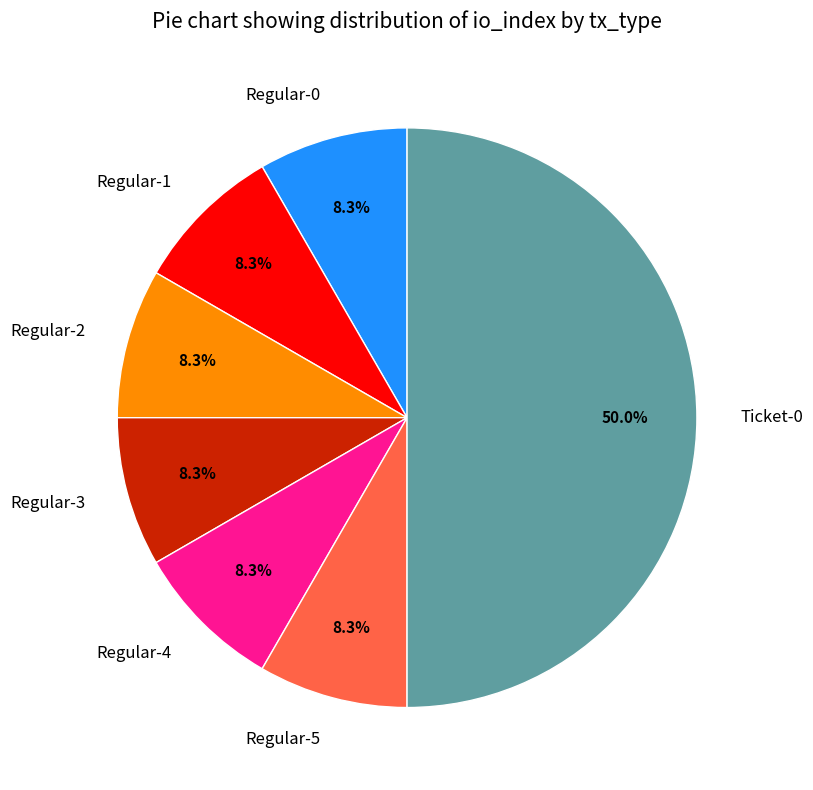

Combined, do Regular-1 and Regular-4 account for over 50%?

No